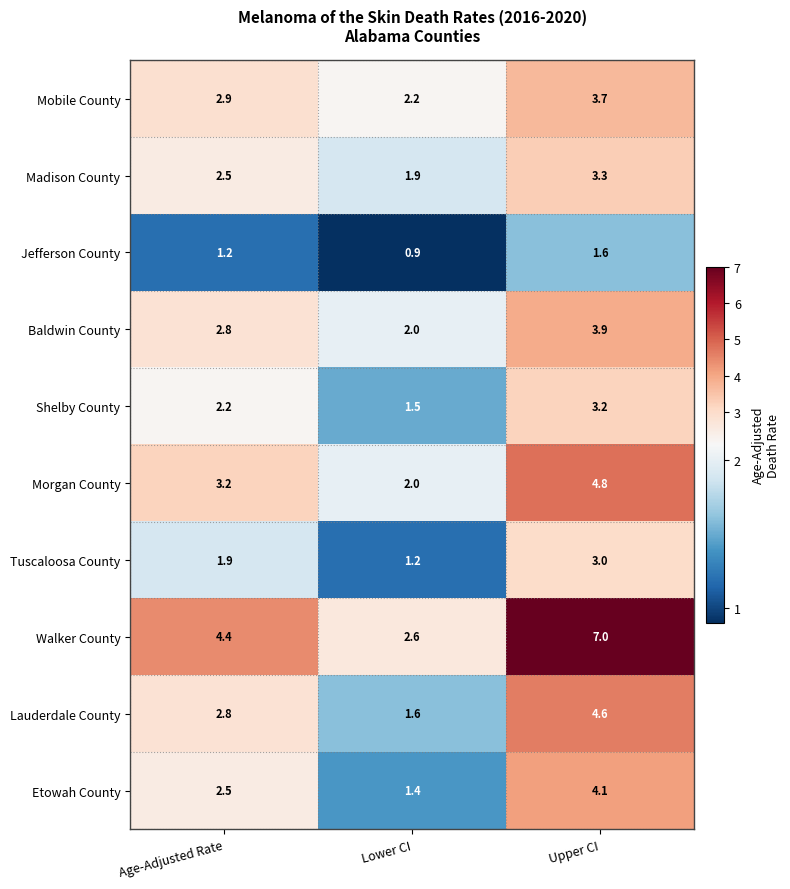

At which label is Shelby County closest to 2?

Age-Adjusted Rate